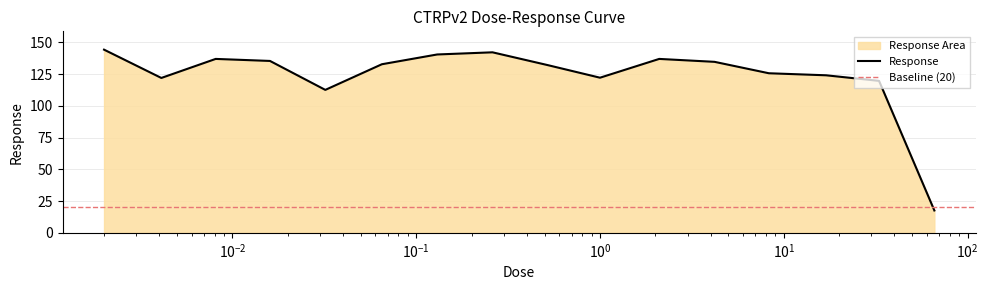

The value at 8.3 is 218.7. True or false?

False